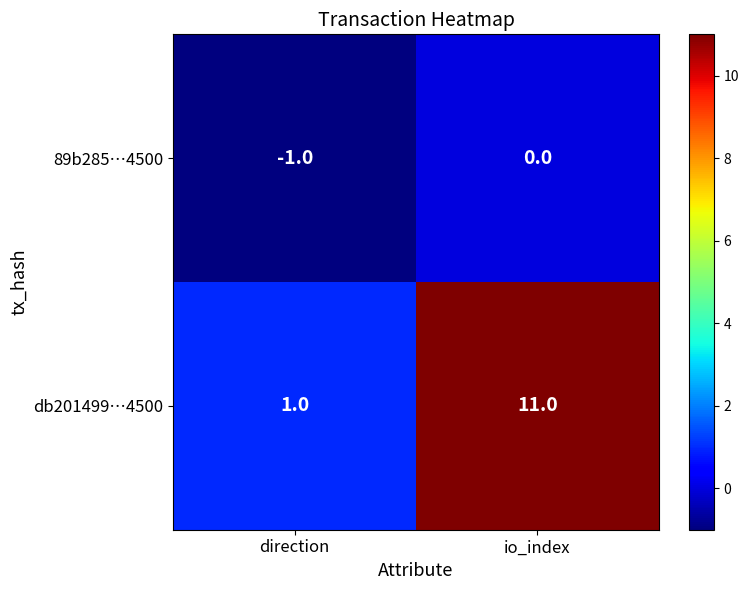

The value of 89b285…4500 at direction is -1. True or false?

True